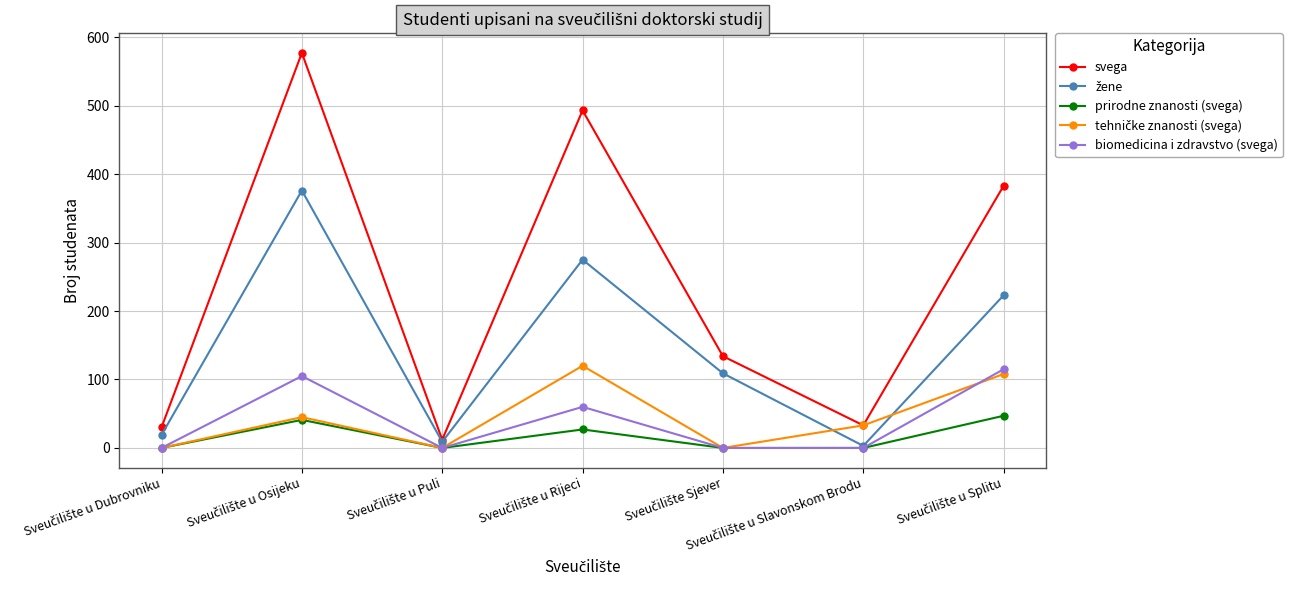

Which series has the largest range (max minus min)?

svega